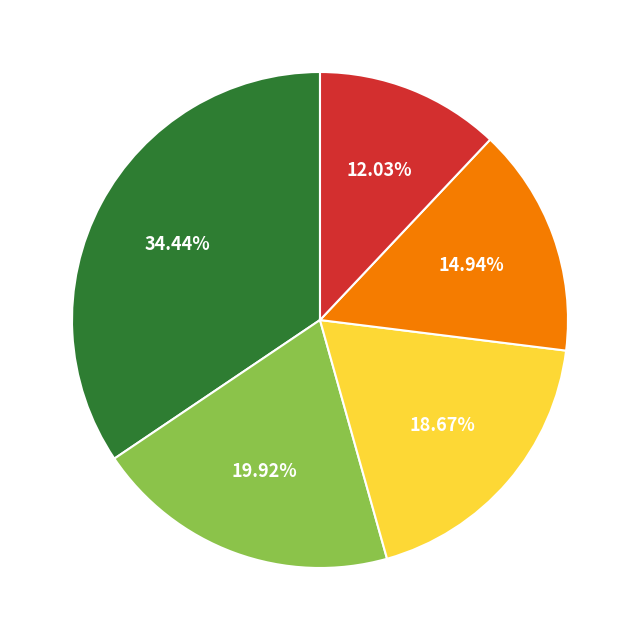

Count the number of slices in the pie.

5